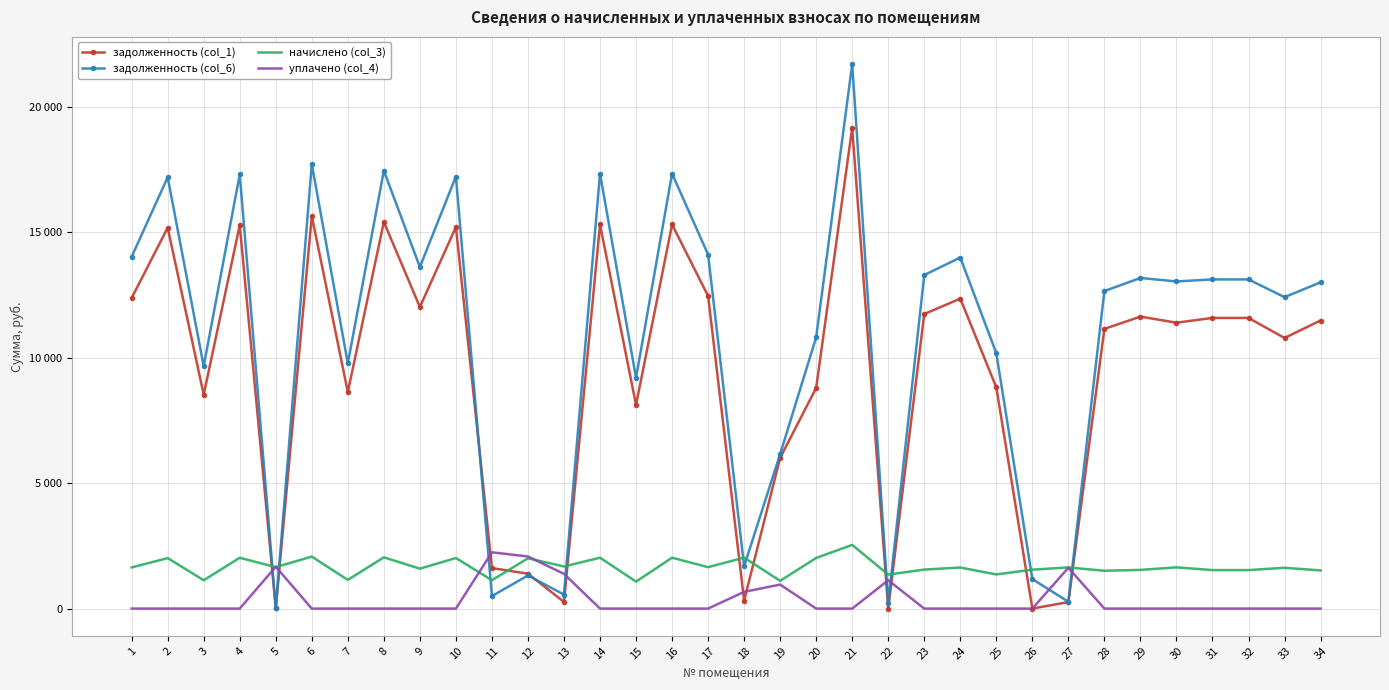

What are all the series names shown in the legend?

задолженность (col_1), задолженность (col_6), начислено (col_3), уплачено (col_4)